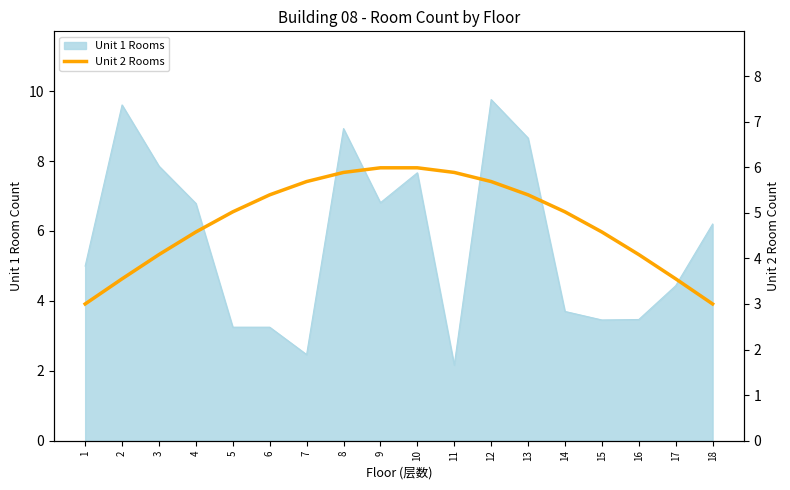

What is the difference between the values at 11 and 15?

1.3